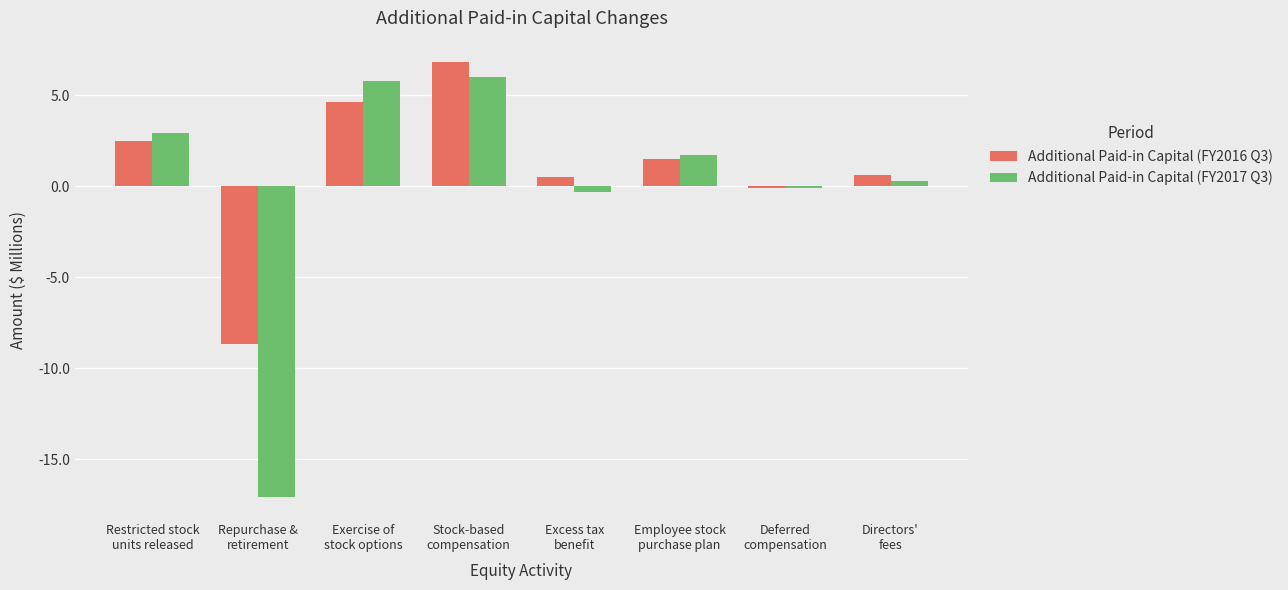

What is the sum of all Additional Paid-in Capital (FY2016 Q3) values?

7.7